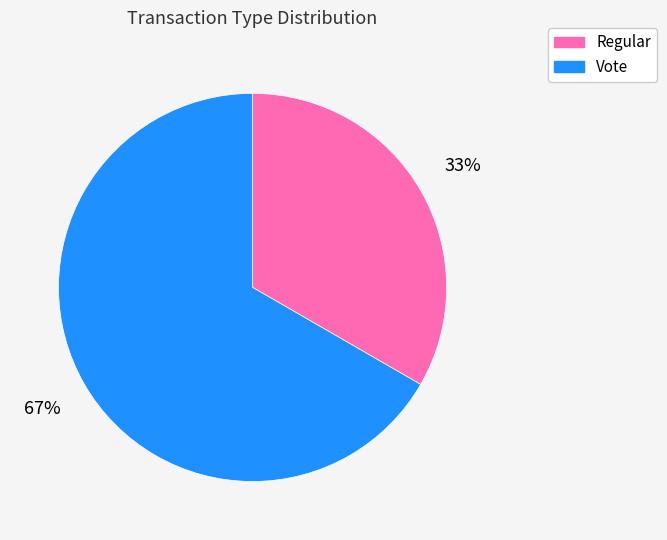

To the nearest percent, what is the average slice percentage?

50%